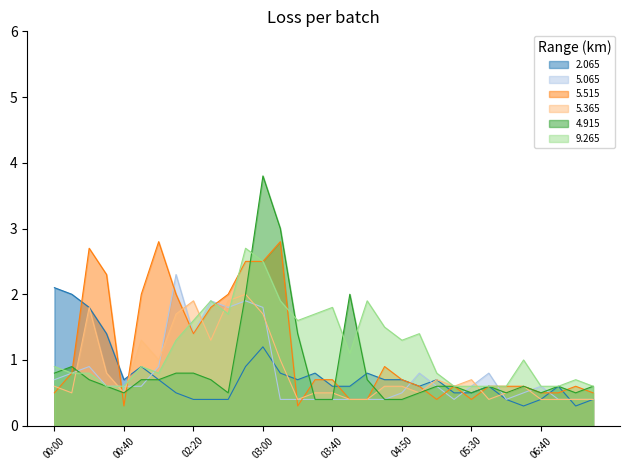

The value of 2.065 at 02:40 is 0.3. True or false?

False